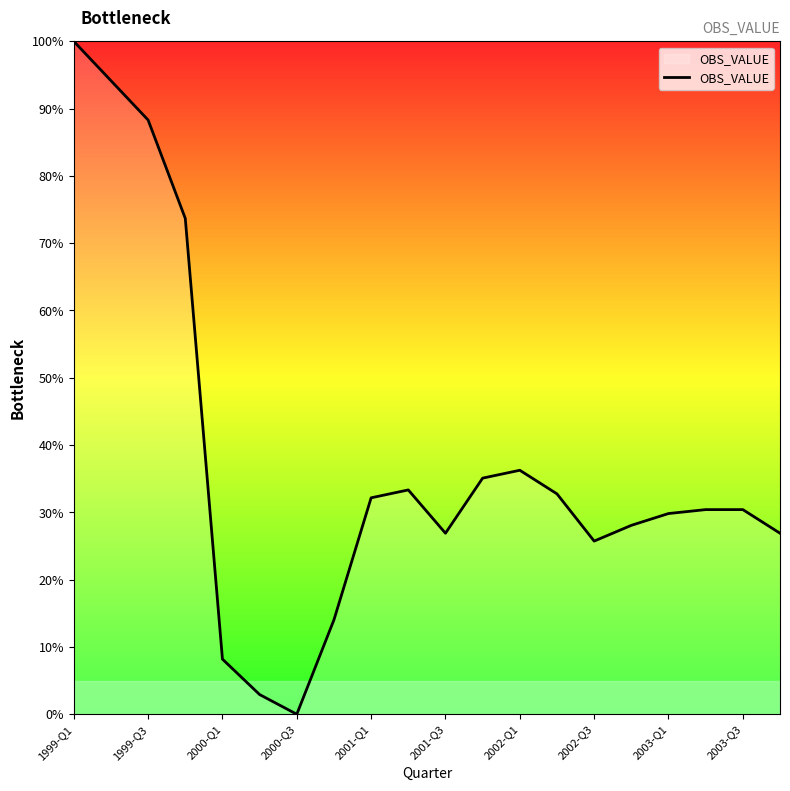

How many positive values are there?

19